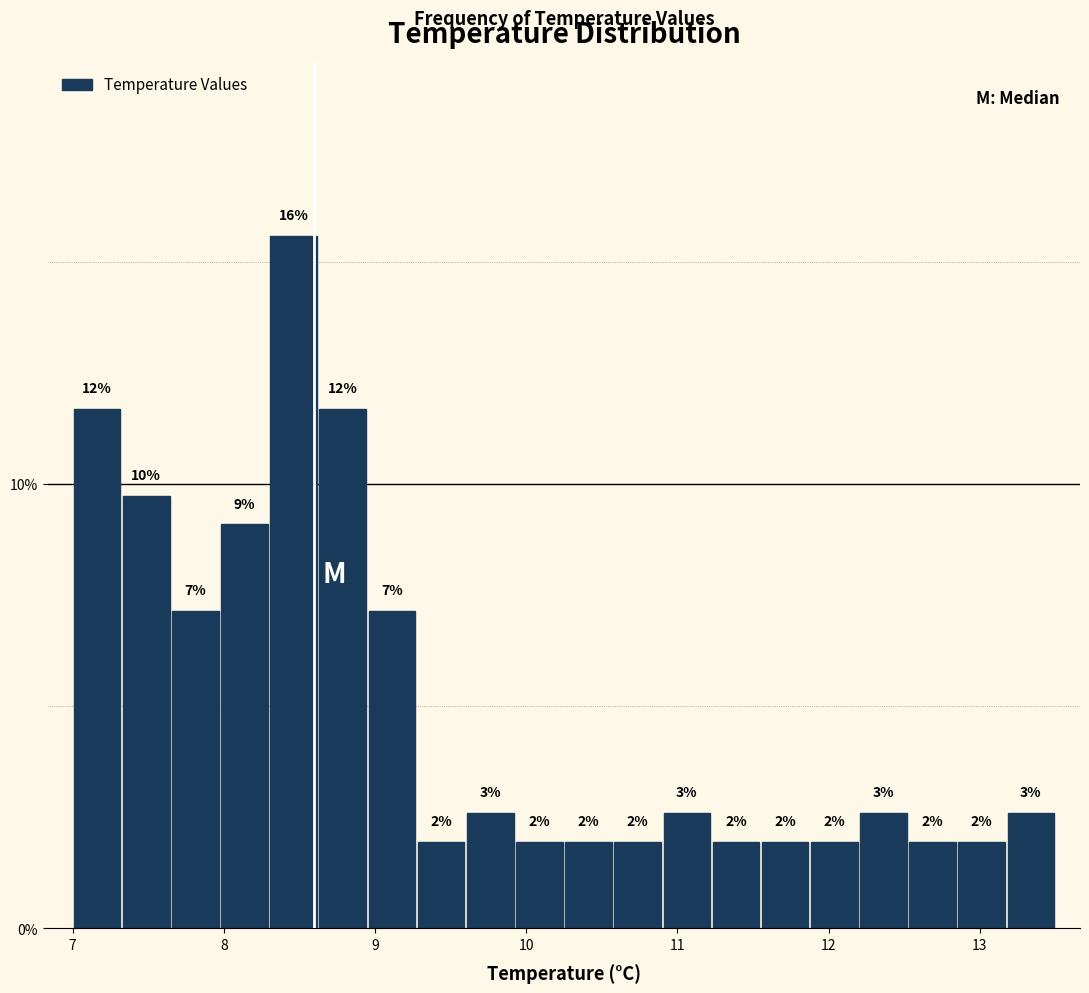

Around what value on the x-axis is the tallest bar? Give the approximate position of its centre, as read against the axis.

8.5